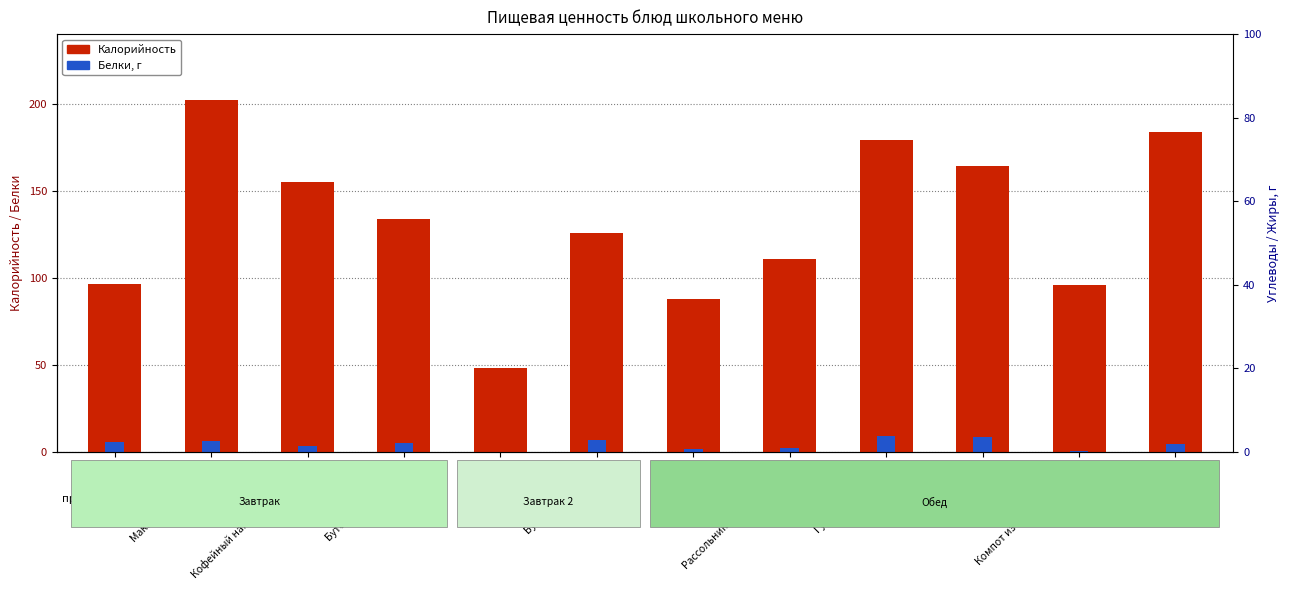

Is the value of Белки at Омлет greater than the value of Калорийность at Рассольник Ленинградский?

No